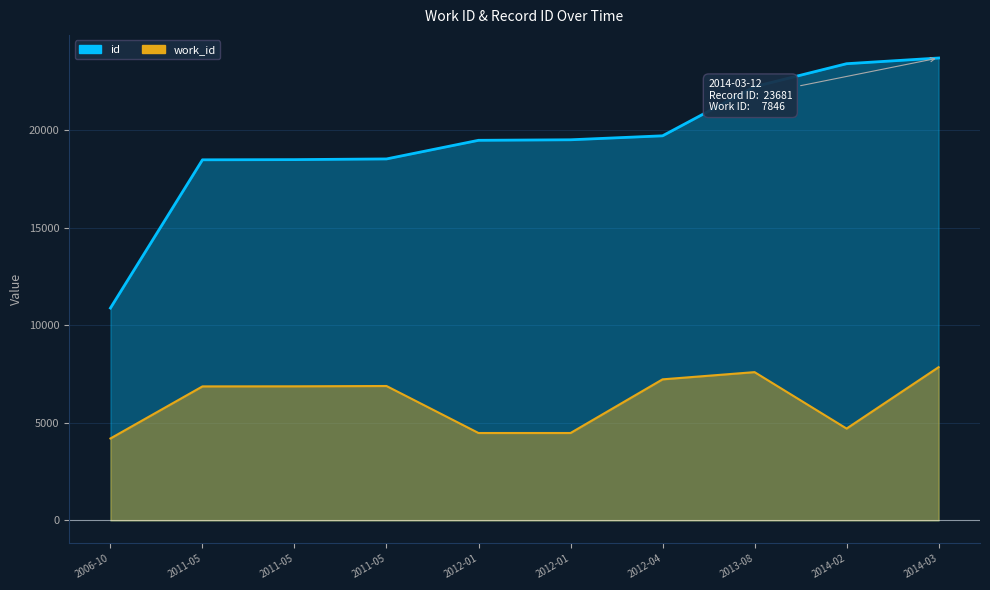

What is the difference between the id values at 2011-05-24 and 2011-05-25?

35